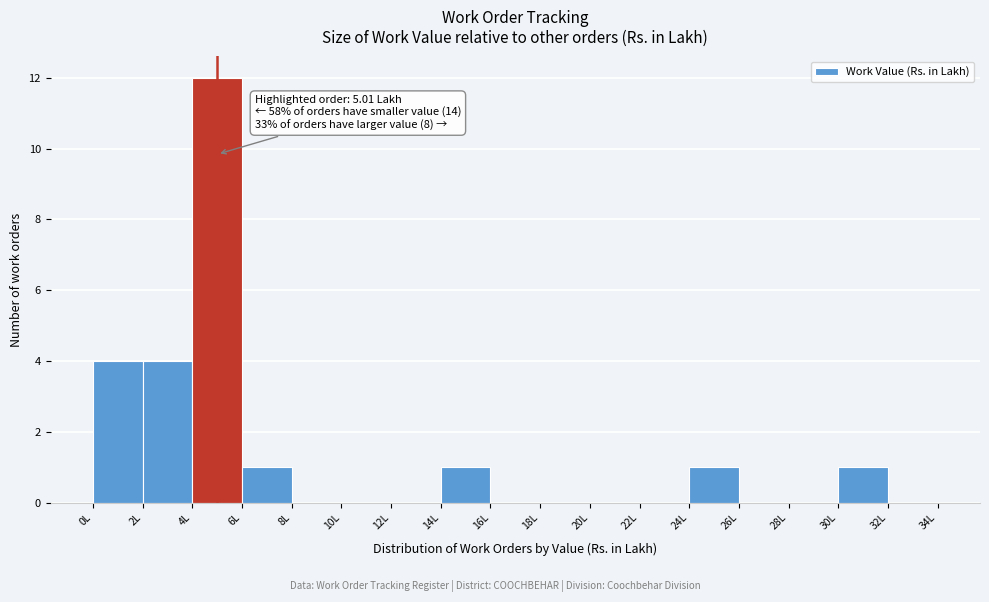

Over which range of the x-axis is the bar tallest?

4 to 6